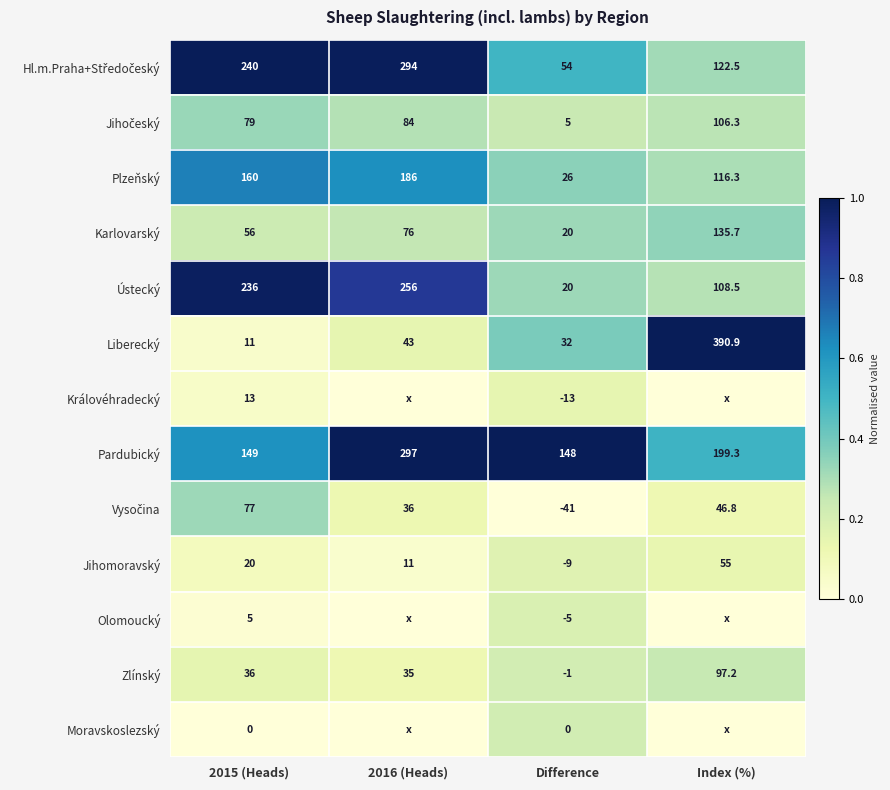

Which category has the lowest value in the Liberecký series?

2015 (Heads)